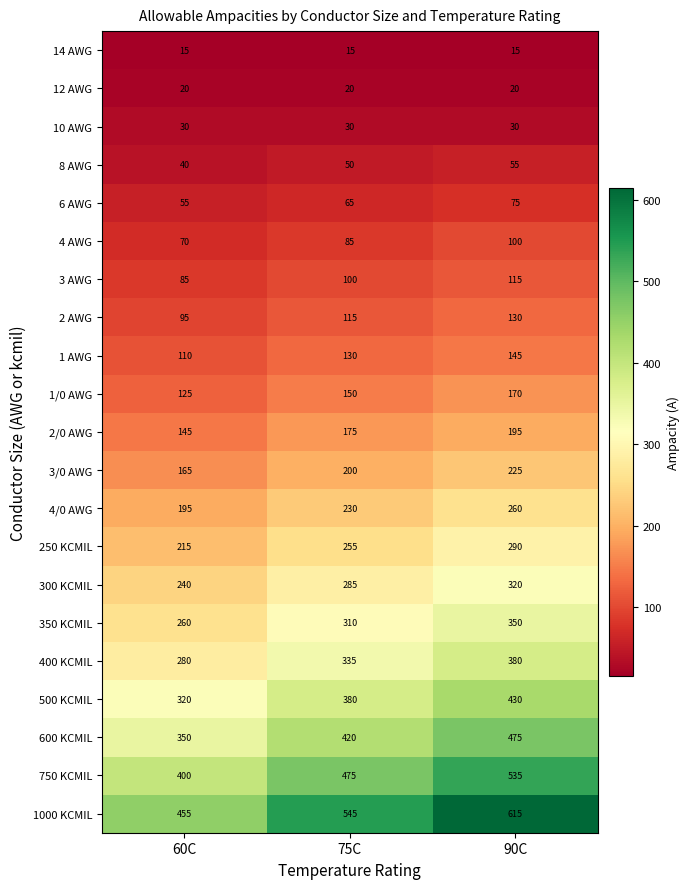

The value of 8 AWG at 60C is 11. True or false?

False